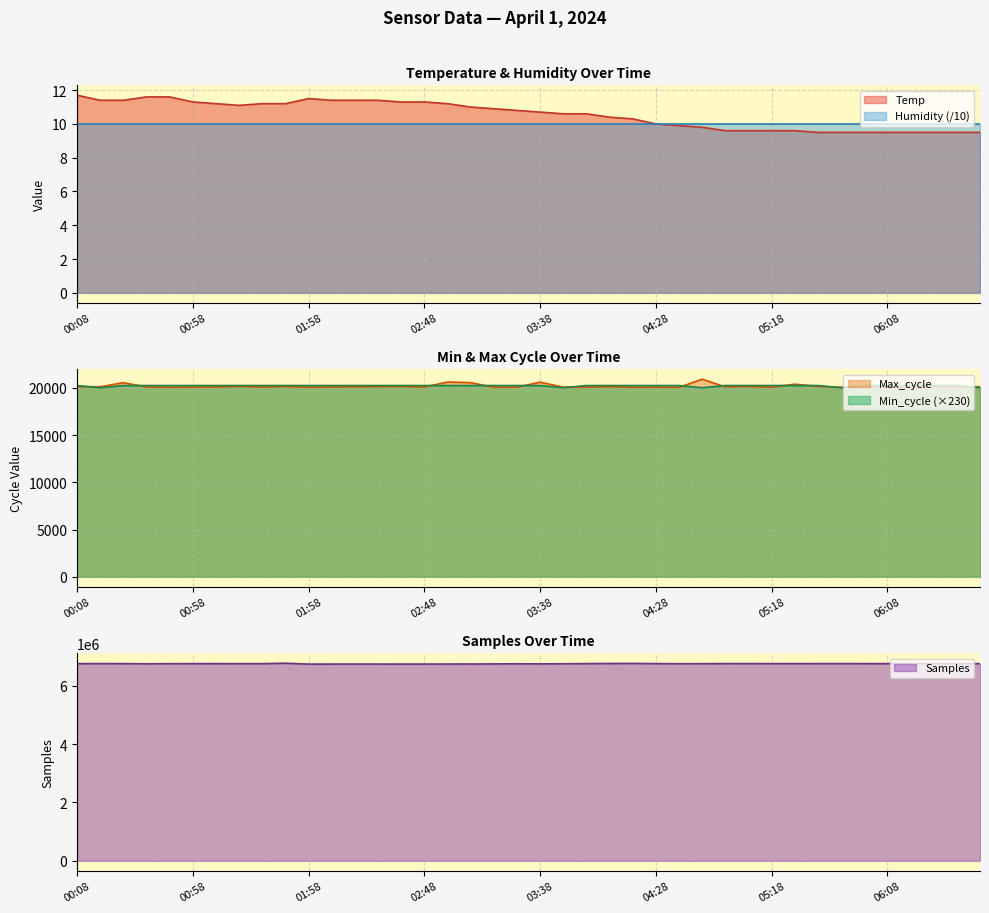

What is the label of the 34th point from the left?

05:48